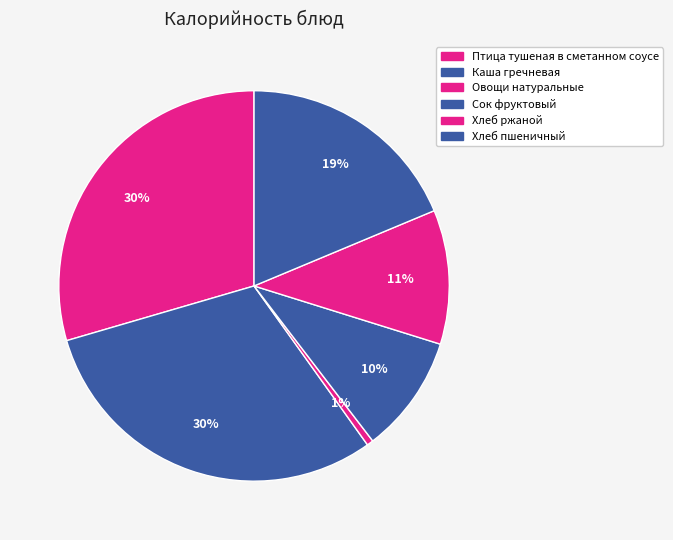

Is there a majority slice in this chart?

No